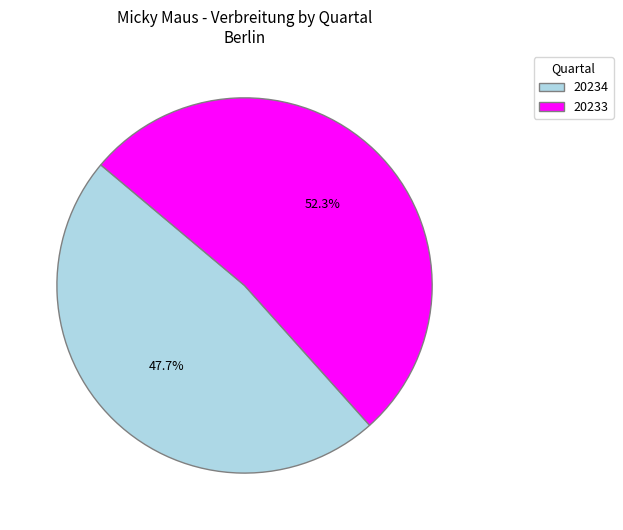

Is it true that 20233 is 52% of the pie?

True